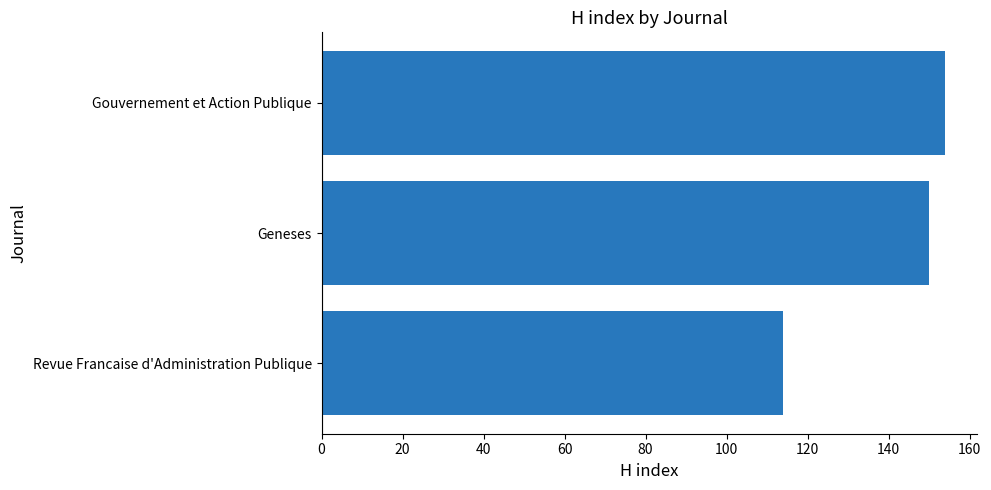

Is it true that the value at Geneses is 230?

False